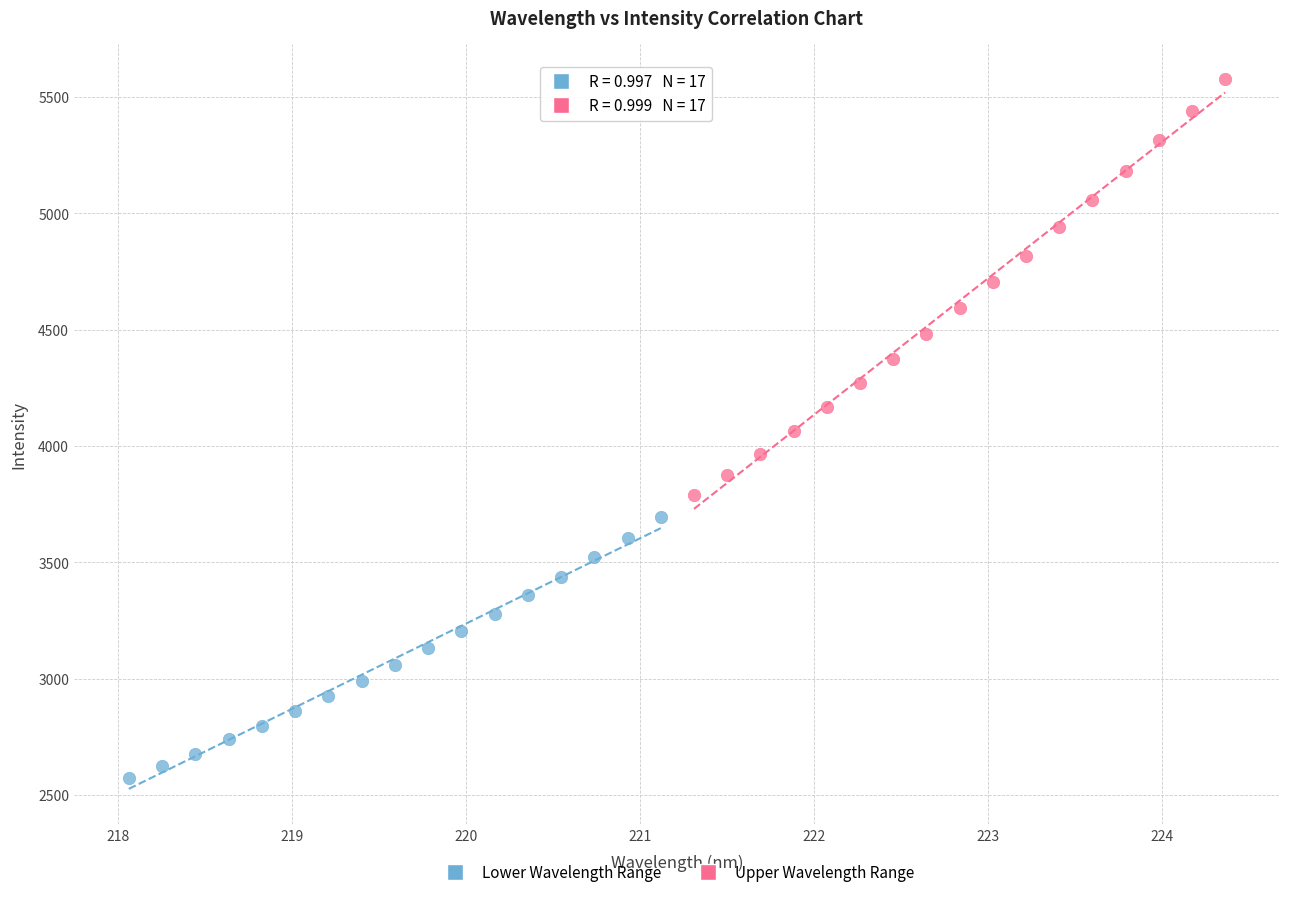

Which series reaches the maximum Y coordinate?

Upper Wavelength Range